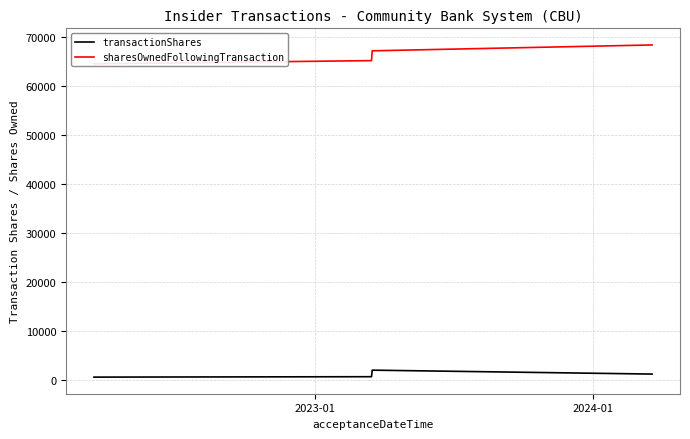

How many interior local peaks does the transactionShares series have?

1